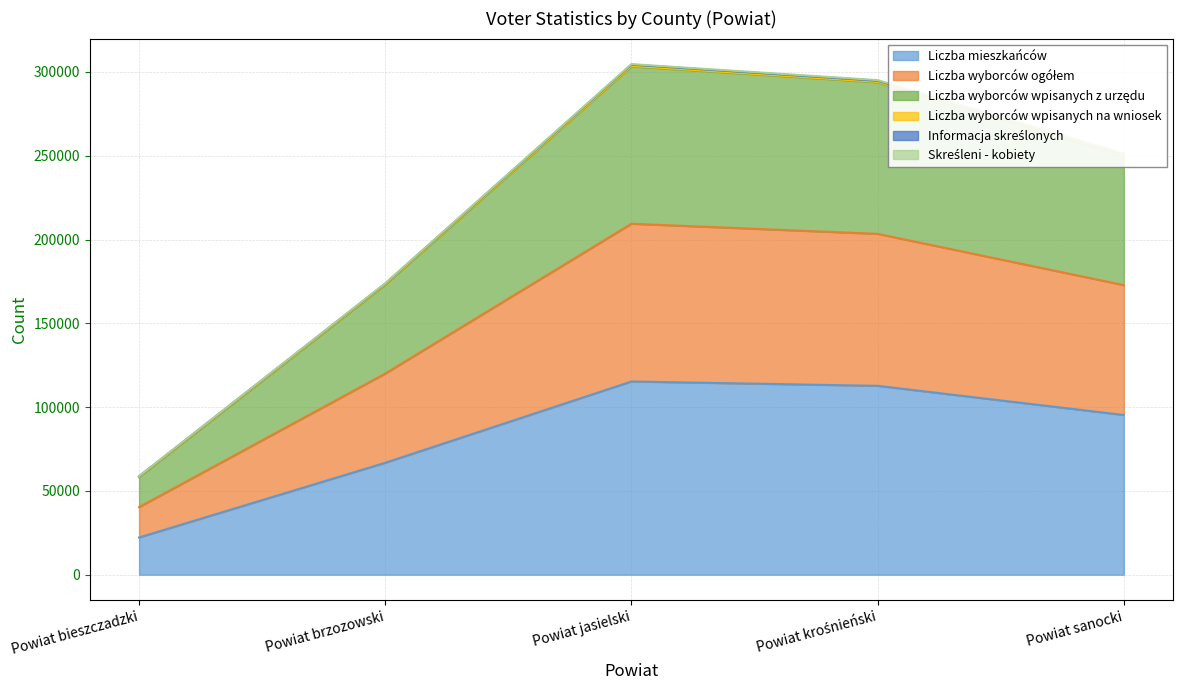

Is it true that Liczba wyborców wpisanych z urzędu equals 99633 at Powiat bieszczadzki?

False